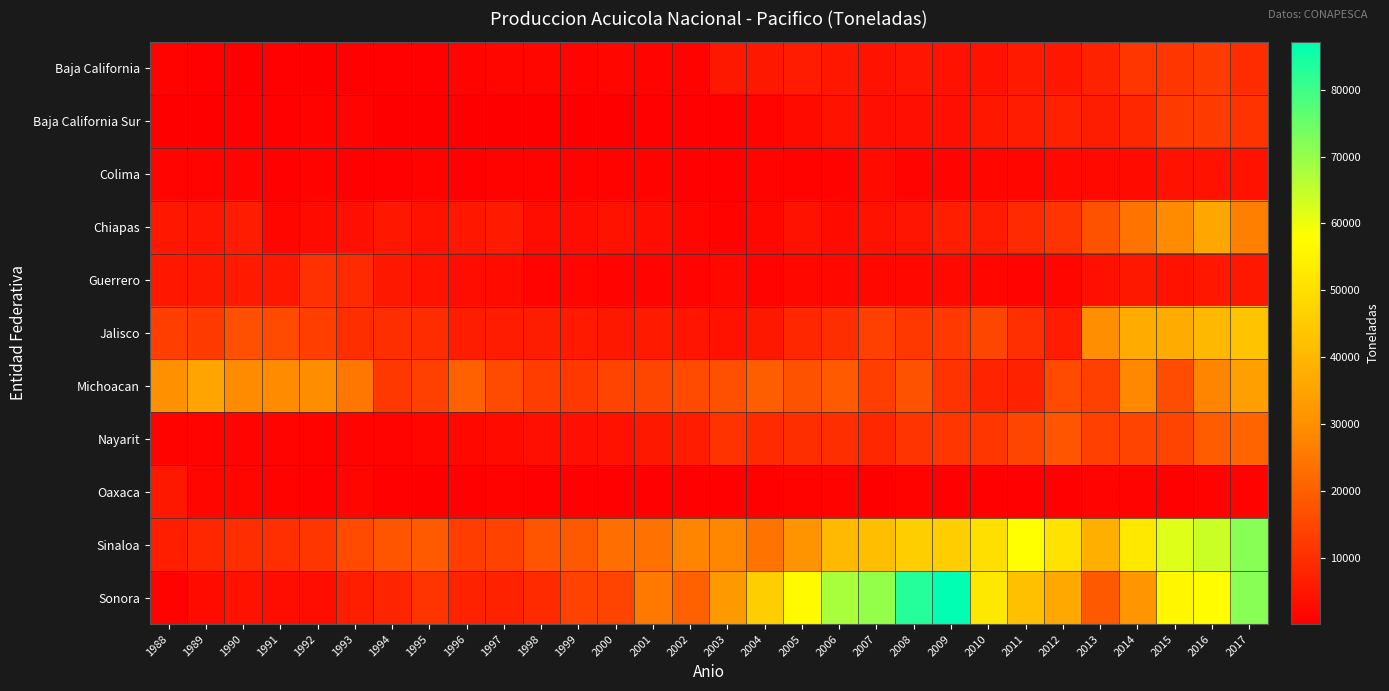

At which category does the chart reach its peak across all series?

2009